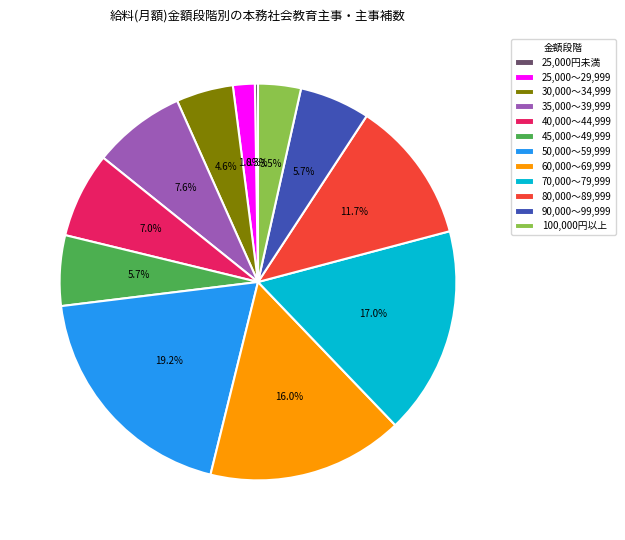

Is there a majority slice in this chart?

No